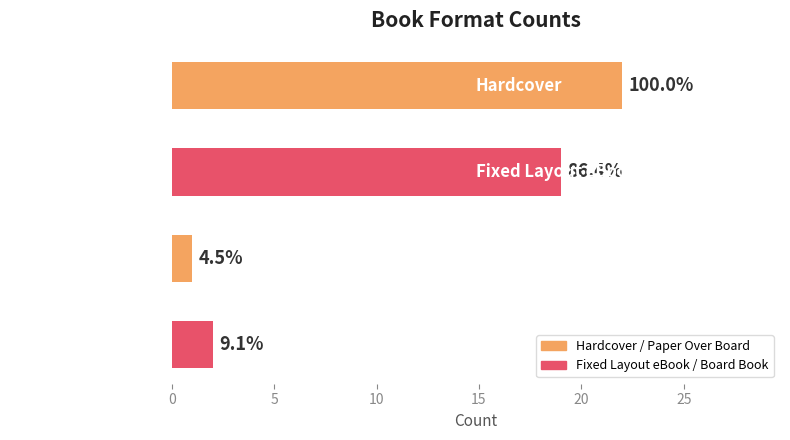

The value at Paper Over Board is 1. True or false?

False